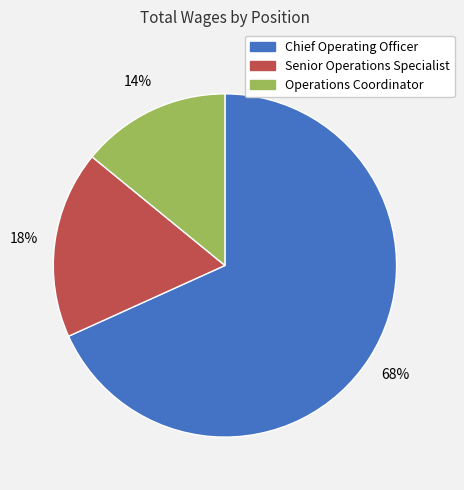

What percentage is the Chief Operating Officer slice, to the nearest percent?

68%